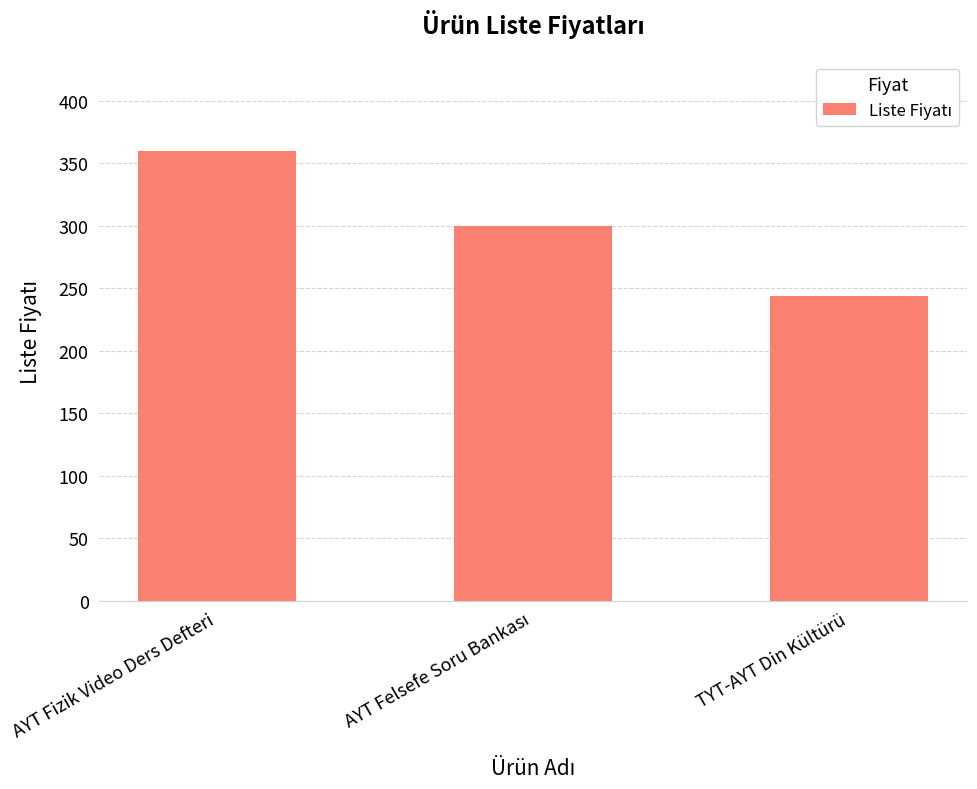

The value at AYT Fizik Video Ders Defteri is 360. True or false?

True